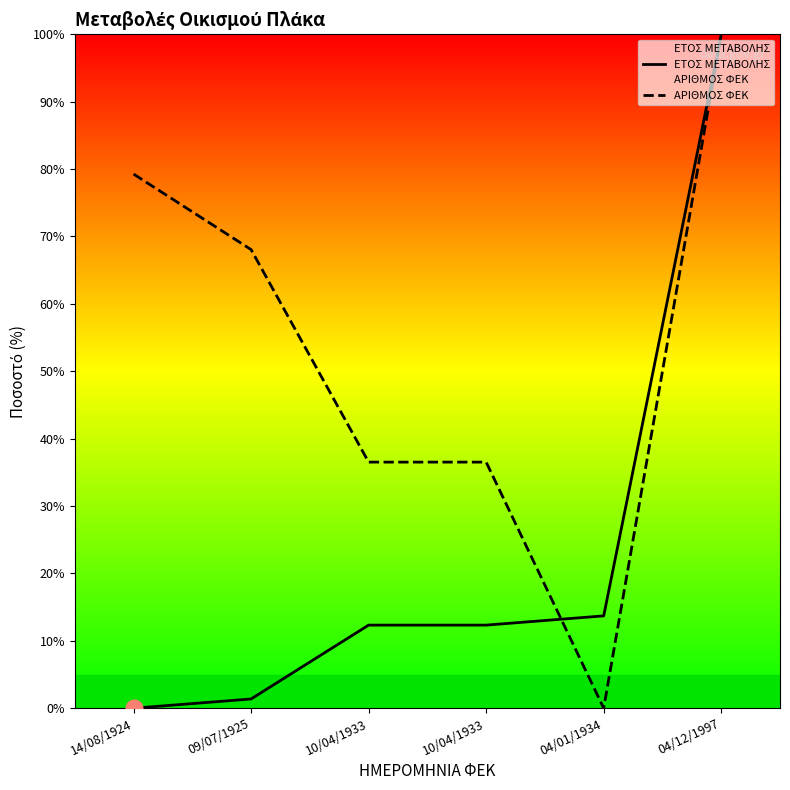

Rank the series at 04/01/1934 from highest to lowest value.

ΕΤΟΣ ΜΕΤΑΒΟΛΗΣ, ΑΡΙΘΜΟΣ ΦΕΚ